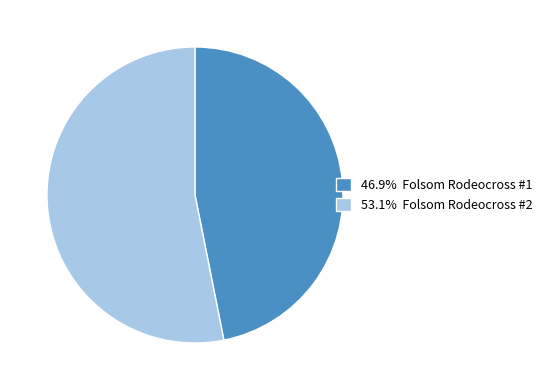

Is there a majority slice in this chart?

Yes